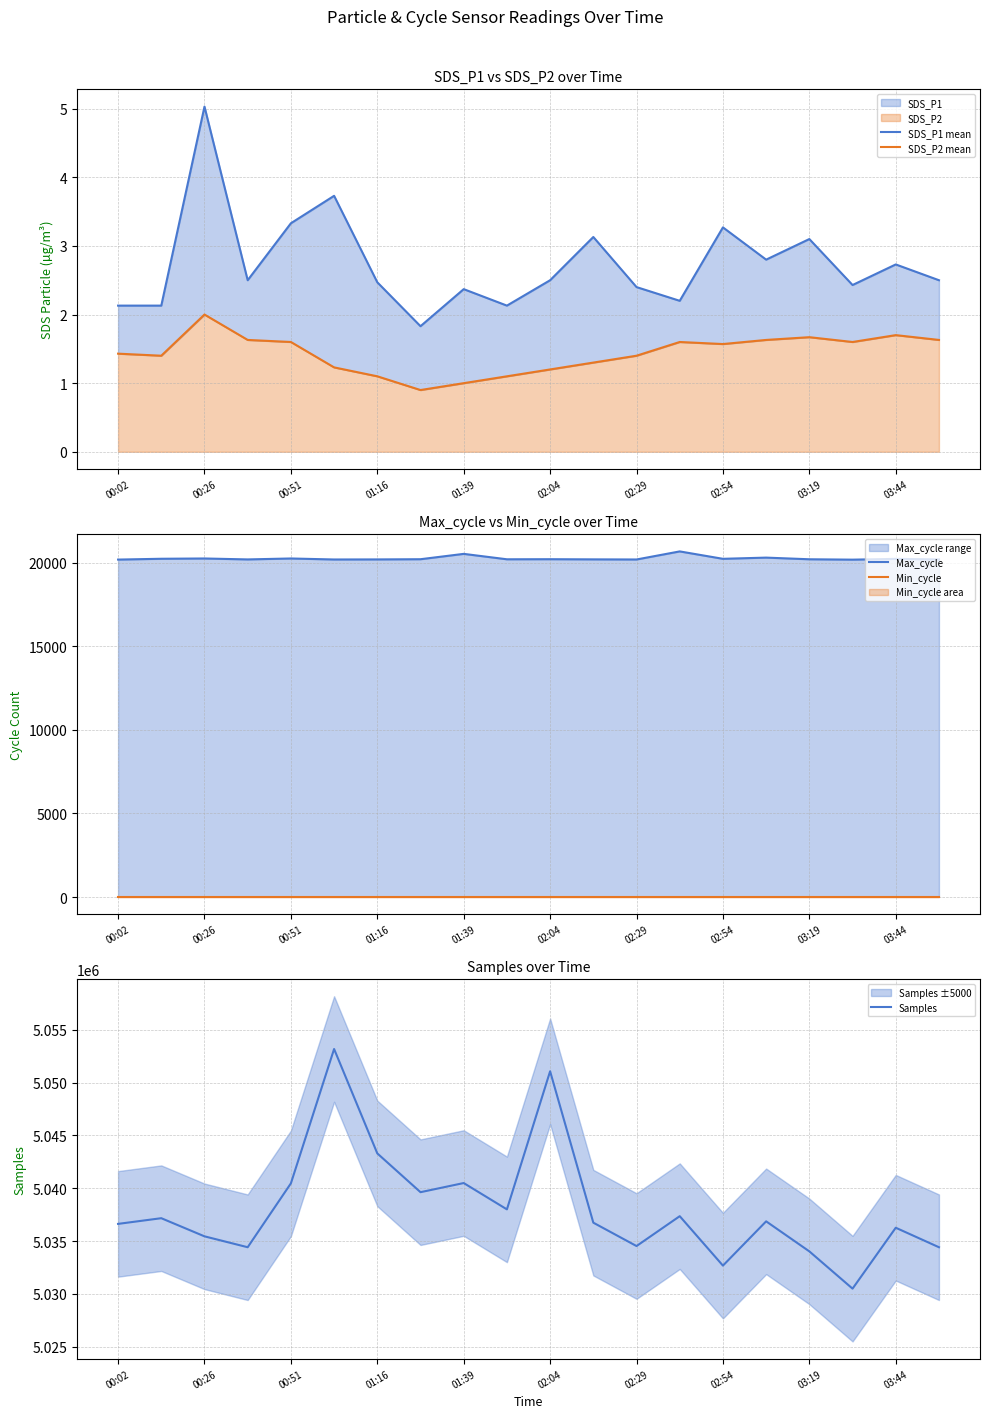

Where does the SDS_P2 mean series first go above 1?

00:02